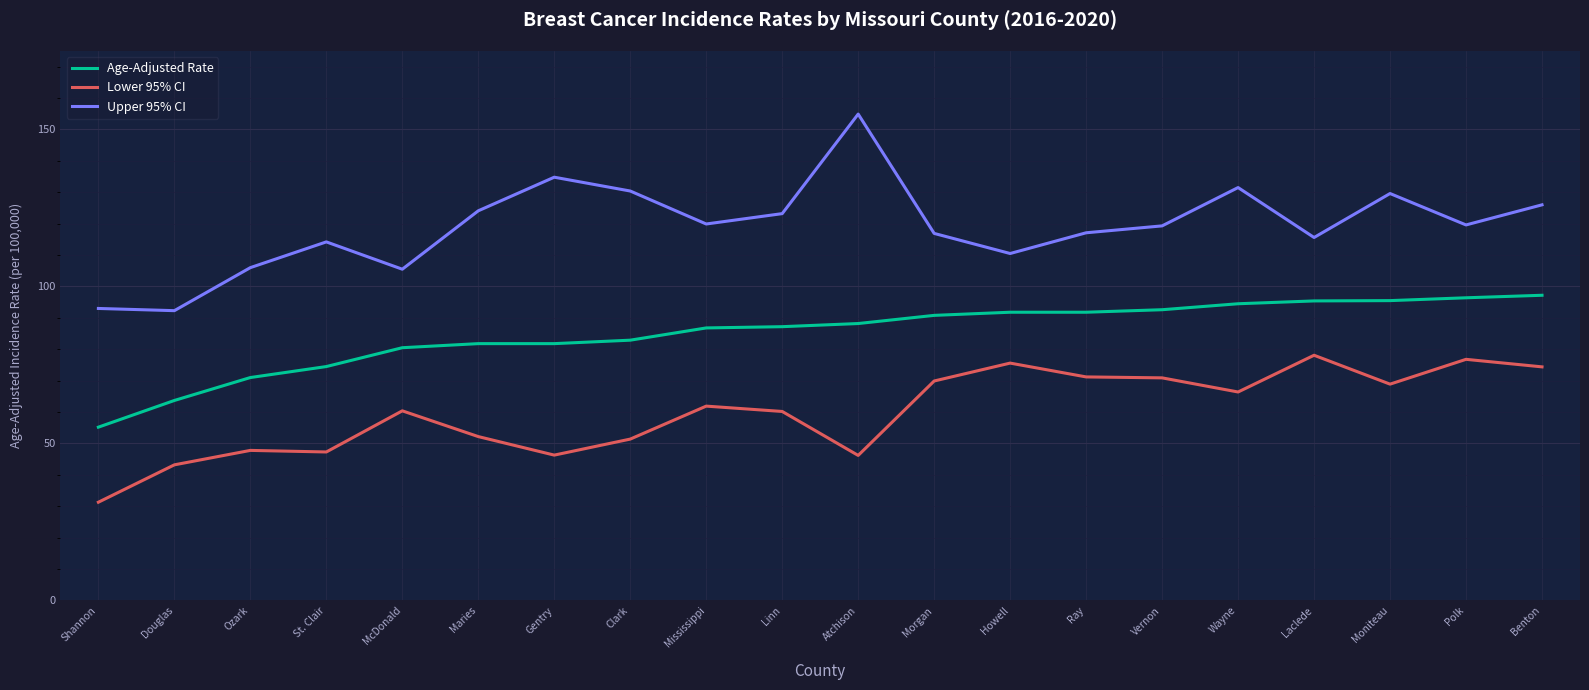

Which series has the largest total across all categories?

Upper 95% CI